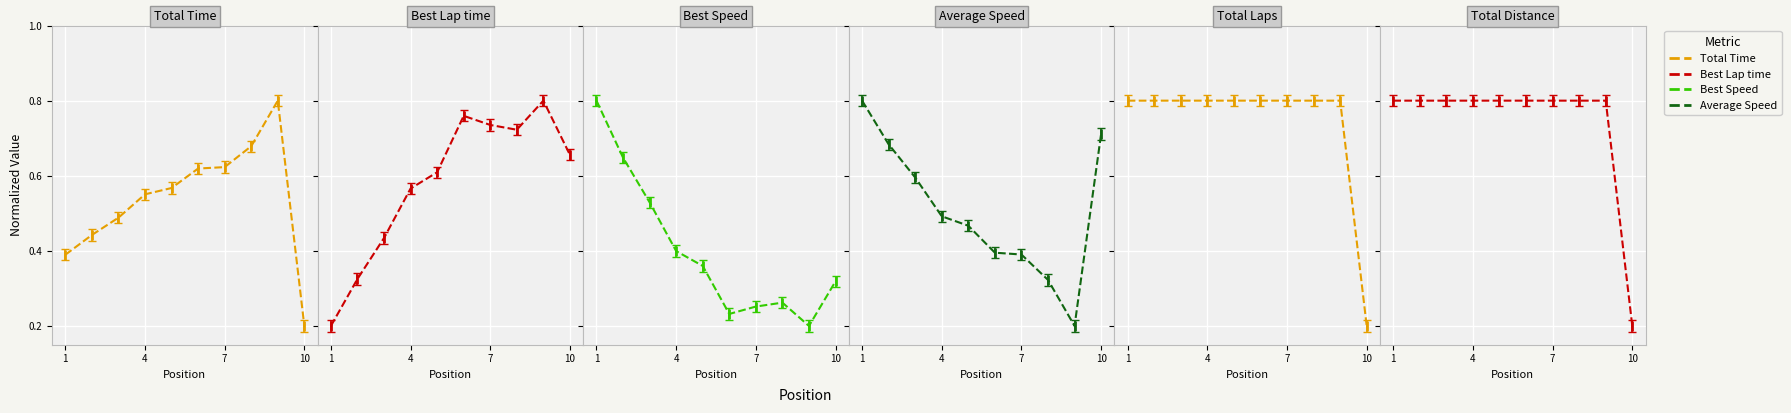

Which category has the lowest value across all series?

10